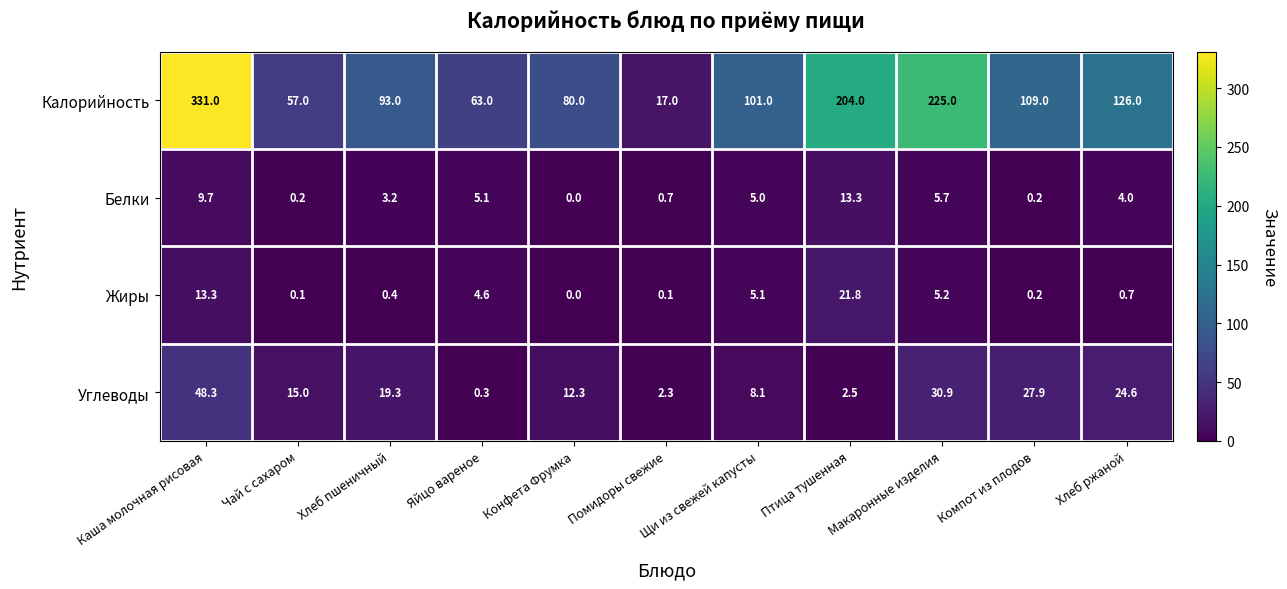

Which category has the highest value across all series?

Каша молочная рисовая